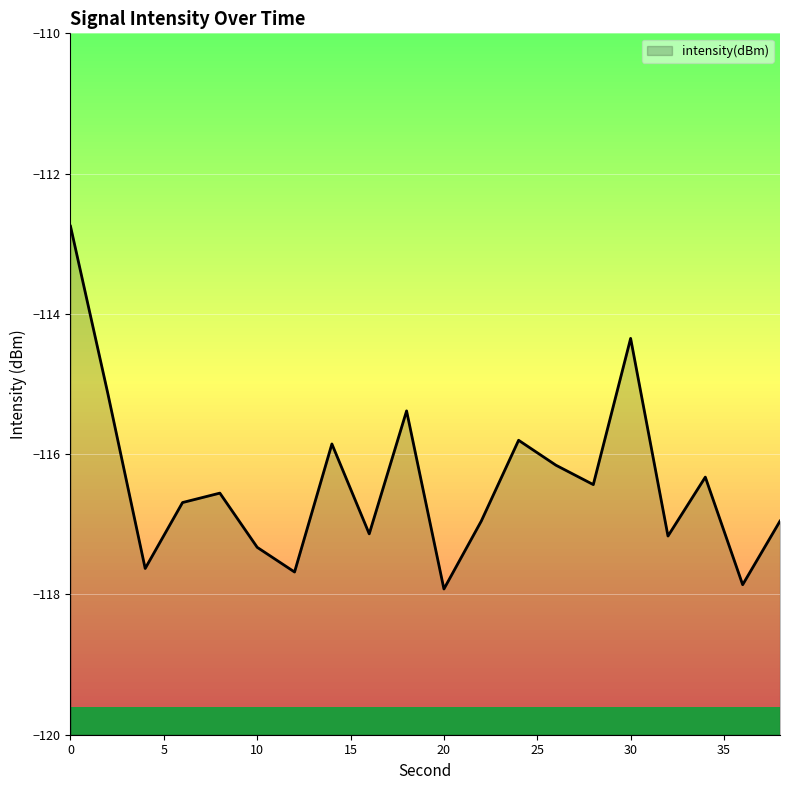

Reading left to right, what are all the values shown in this chart?

-112.8	-115.1	-117.6	-116.7	-116.6	-117.3	-117.7	-115.9	-117.1	-115.4	-117.9	-117.0	-115.8	-116.2	-116.4	-114.3	-117.2	-116.3	-117.9	-117.0